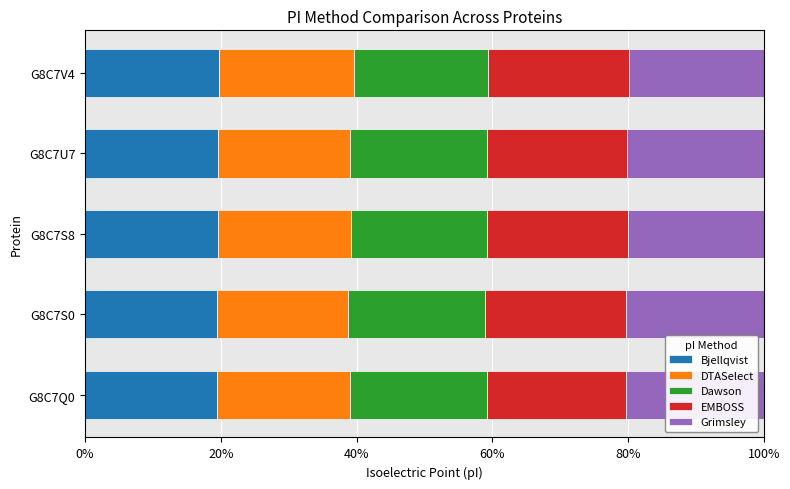

What is the total value across all series at G8C7S0?

100.0